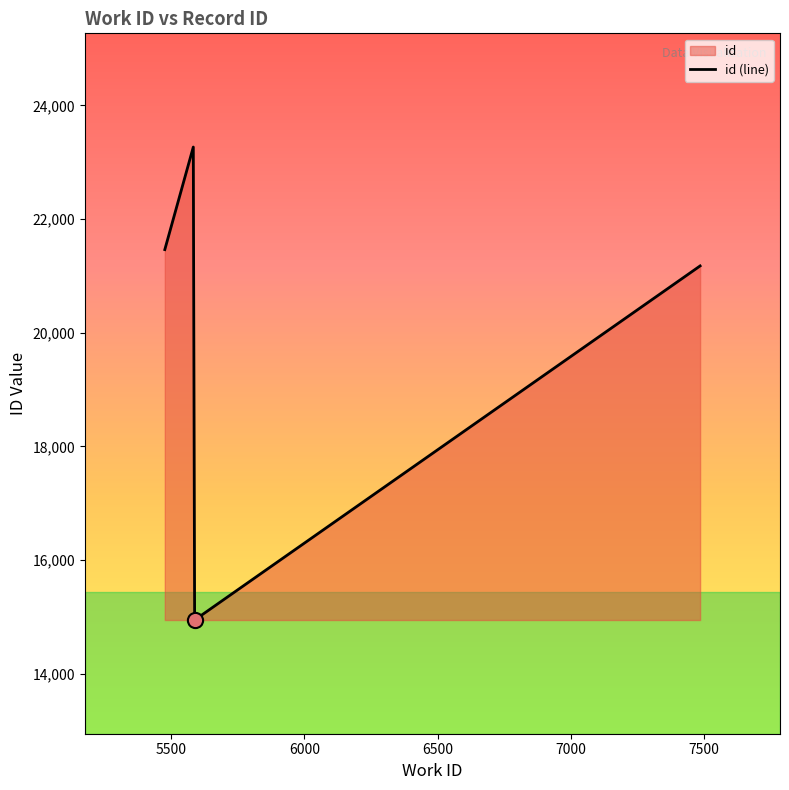

What is the minimum value shown in the chart?

14947